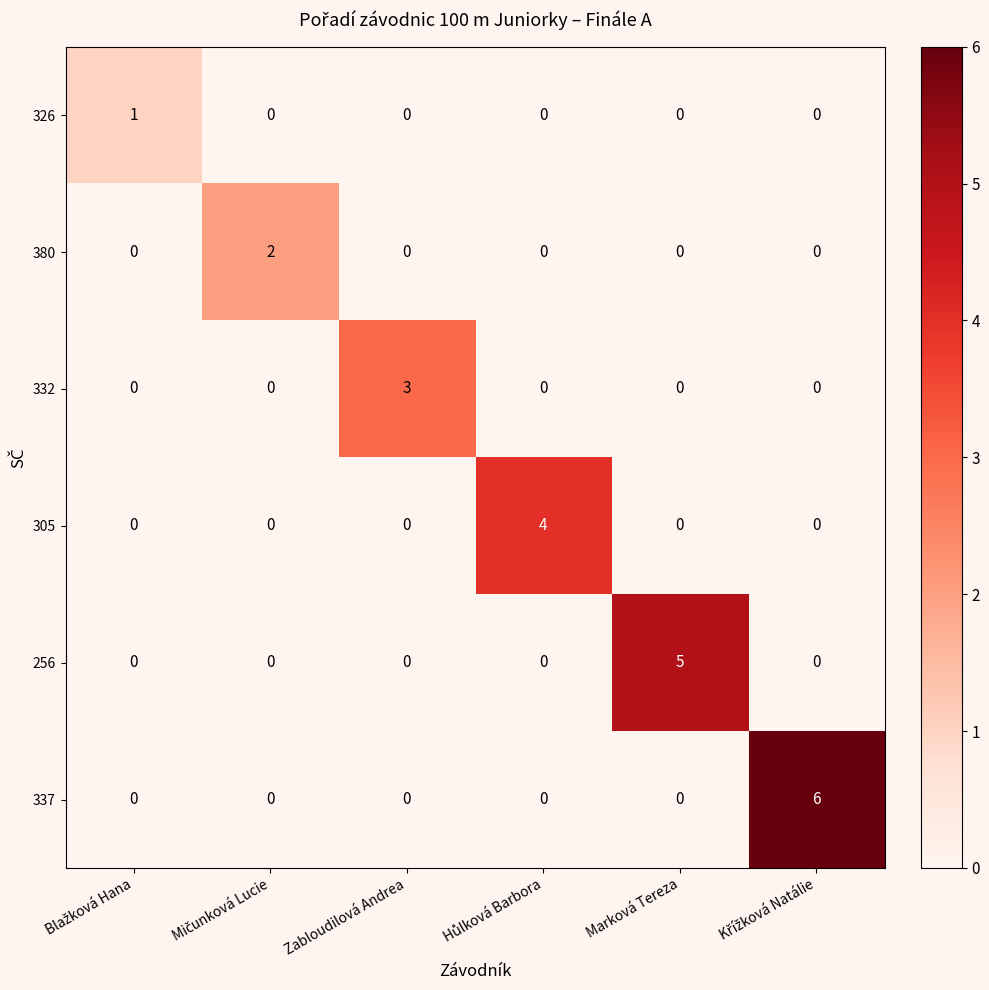

How many 305 values are between 0 and 1?

5